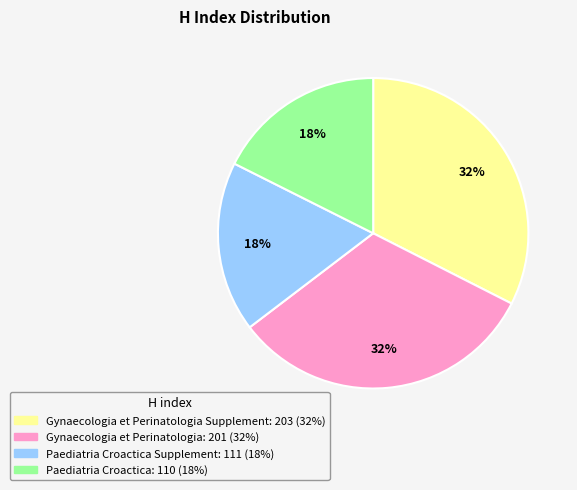

Count the number of slices in the pie.

4